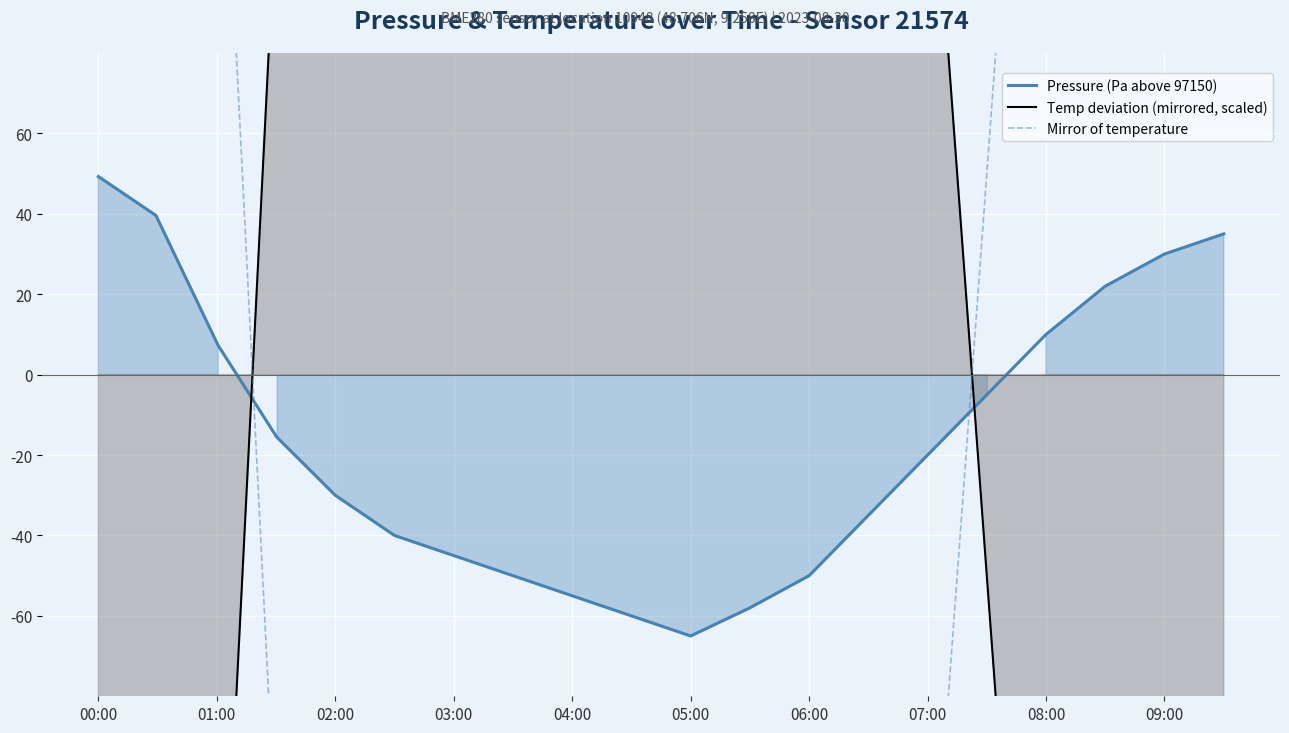

At which category does Pressure (Pa above 97150) reach its first local valley?

05:00